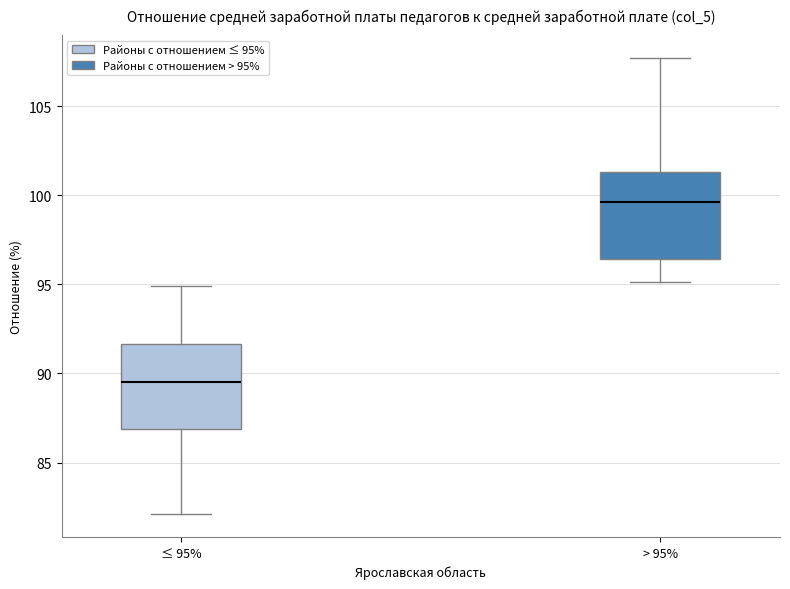

Reading left to right, transcribe this box plot: for each box, give where its median line is, the range the box spans, and where its two whiskers end, as read against the y-axis. The values are not printed on the chart, so give them approximately, as read against the axis.

≤ 95%: median 89.5, box 87.0 to 91.5, whiskers 82.0 to 95.0
> 95%: median 99.5, box 96.5 to 101.5, whiskers 95.0 to 107.5